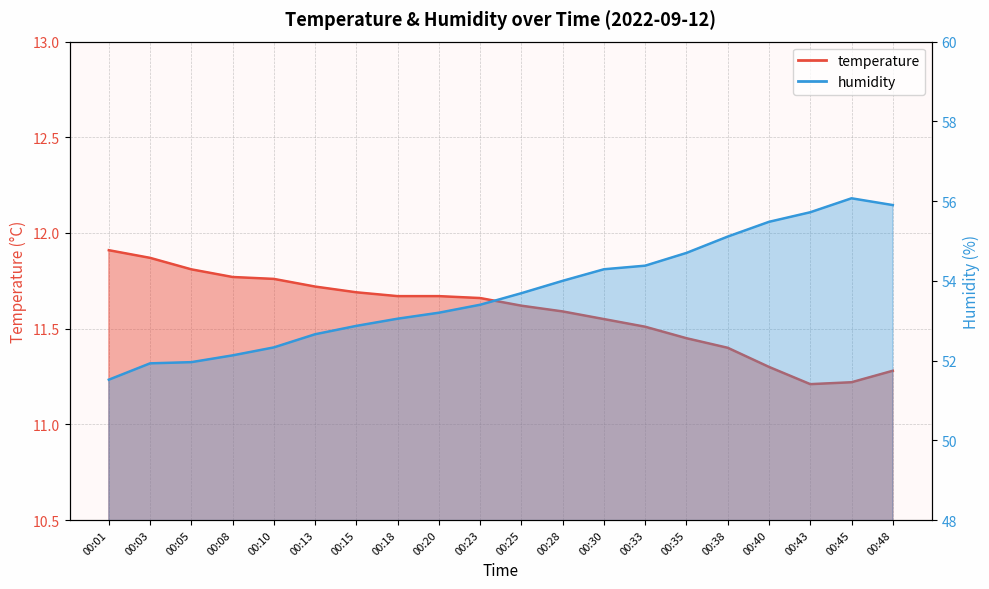

What is the total value across all series at 00:48?

67.2